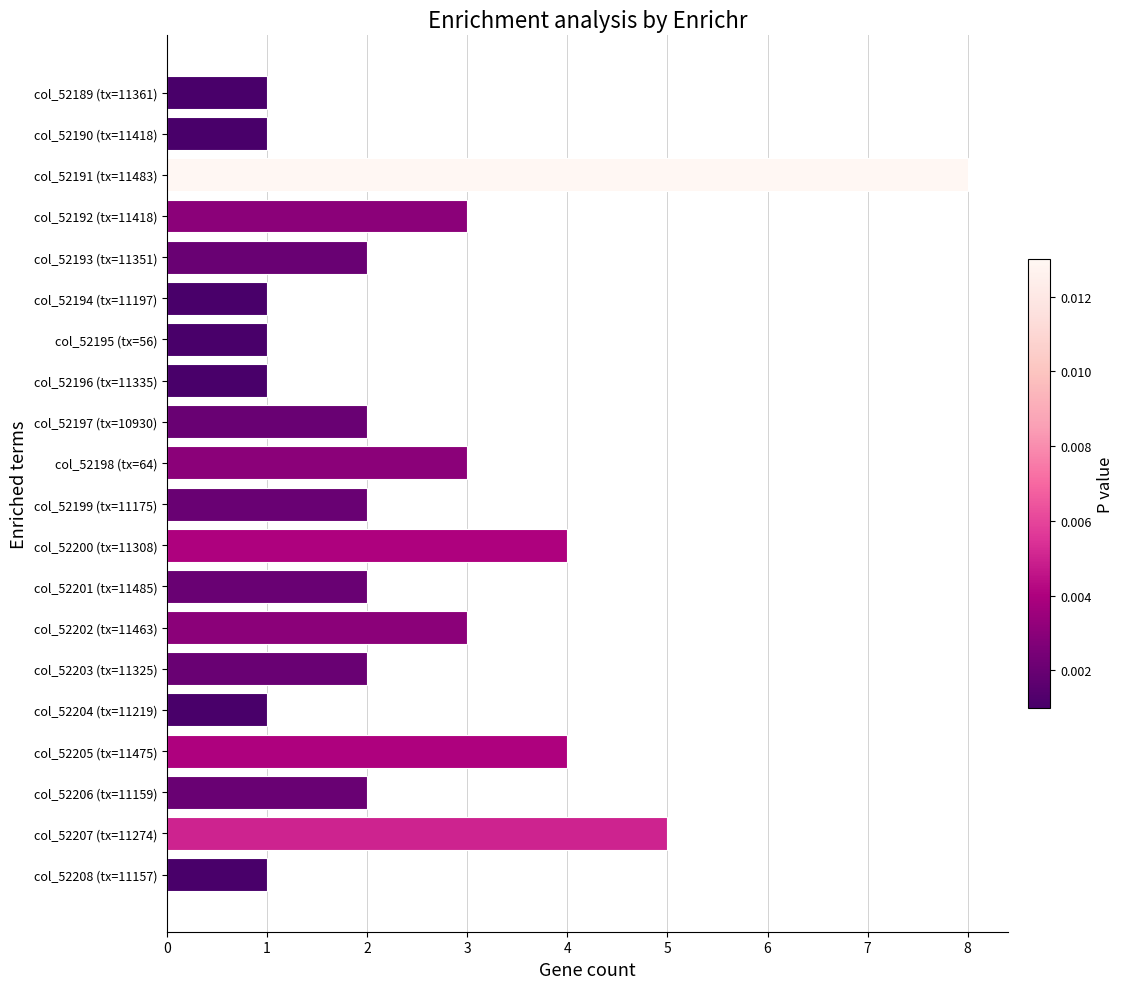

How many categories are shown in the chart?

20